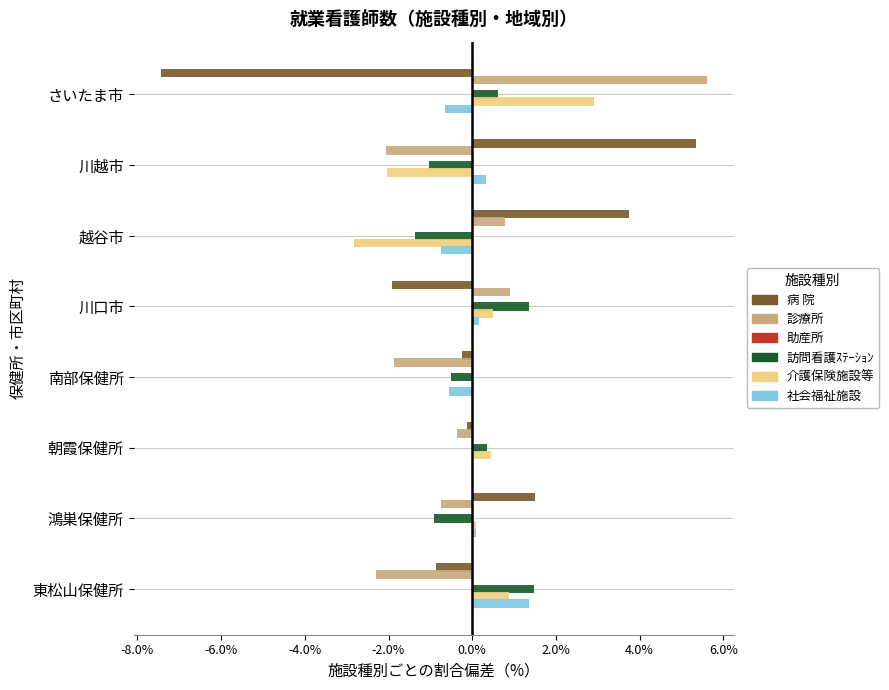

Which series changed the most between さいたま市 and 鴻巣保健所?

病 院